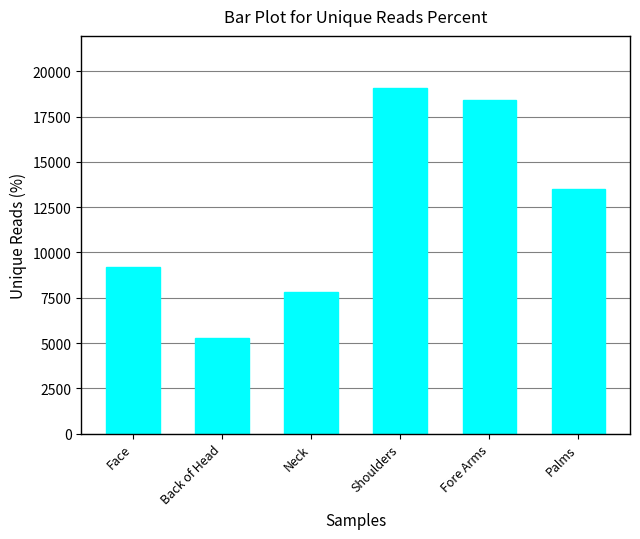

List the labels in order of value, smallest first.

Back of Head, Neck, Face, Palms, Fore Arms, Shoulders